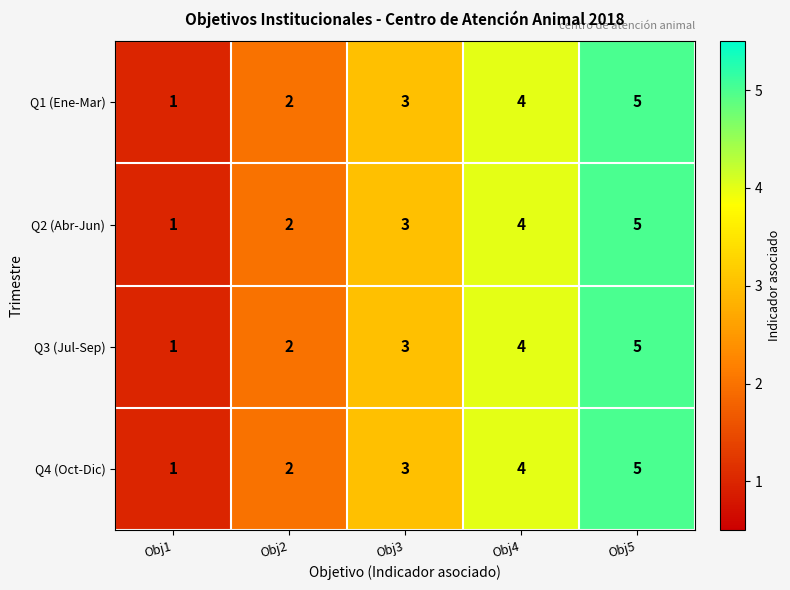

At which category is the sum across all series the highest?

Obj5